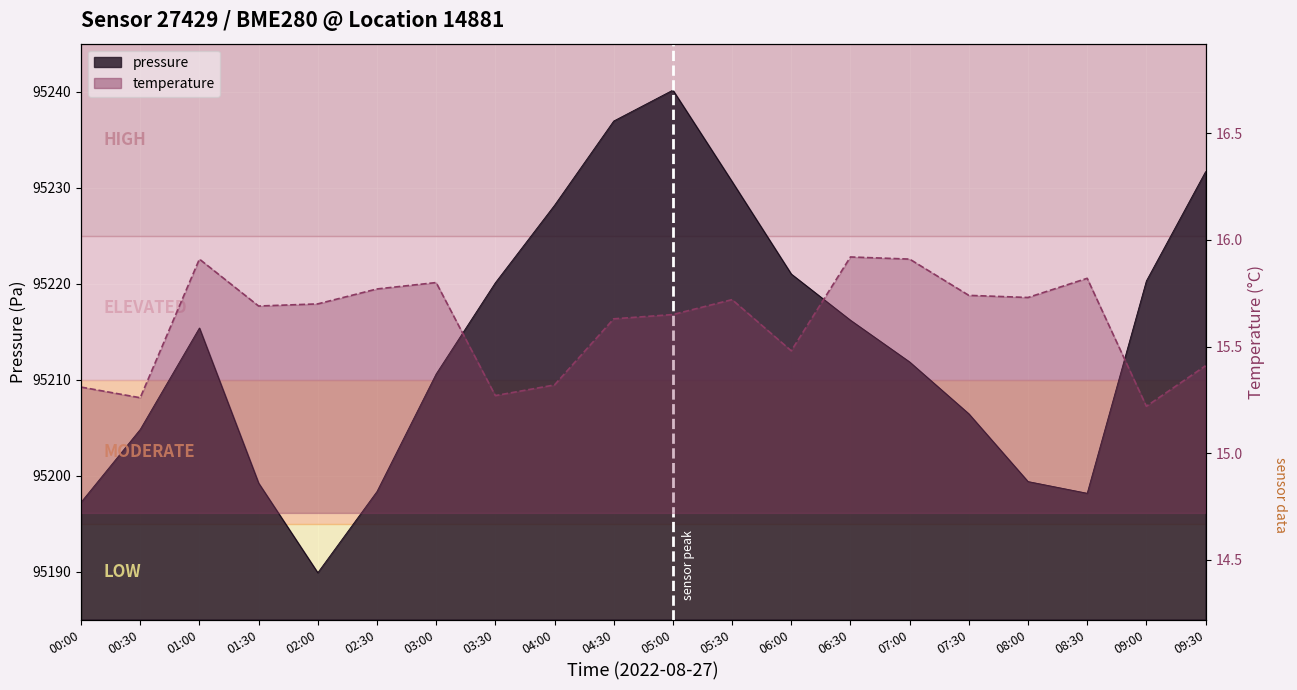

At 08:30, list the series in order from largest to smallest.

pressure, temperature